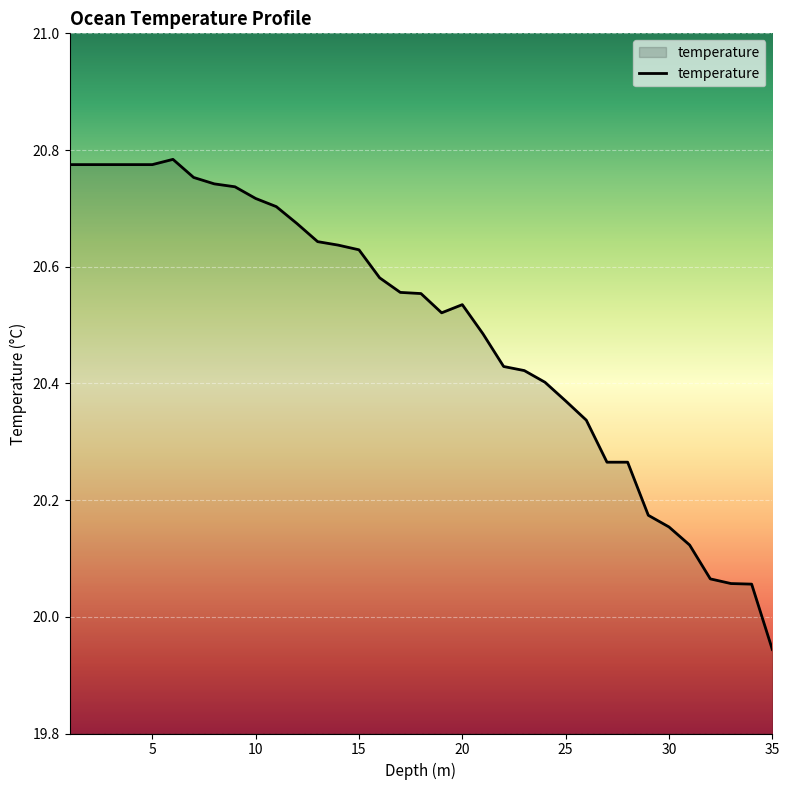

What is the difference between the maximum and minimum values?

0.8